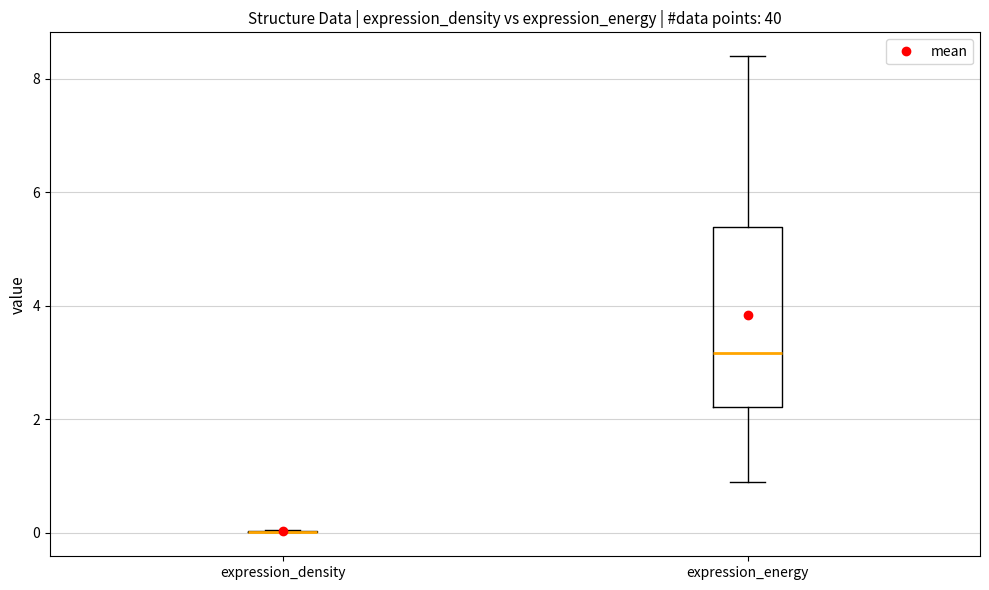

Comparing the boxes themselves (not the whiskers), which one is the tallest?

expression_energy